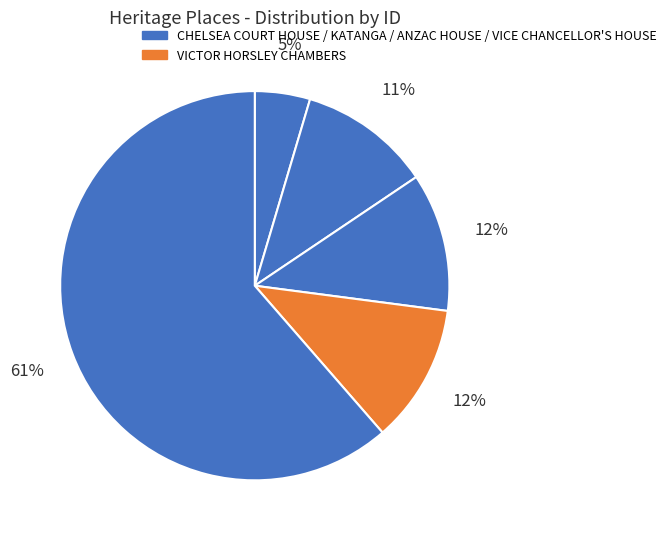

To the nearest percent, what is the difference between the largest and smallest slice percentages?

57%